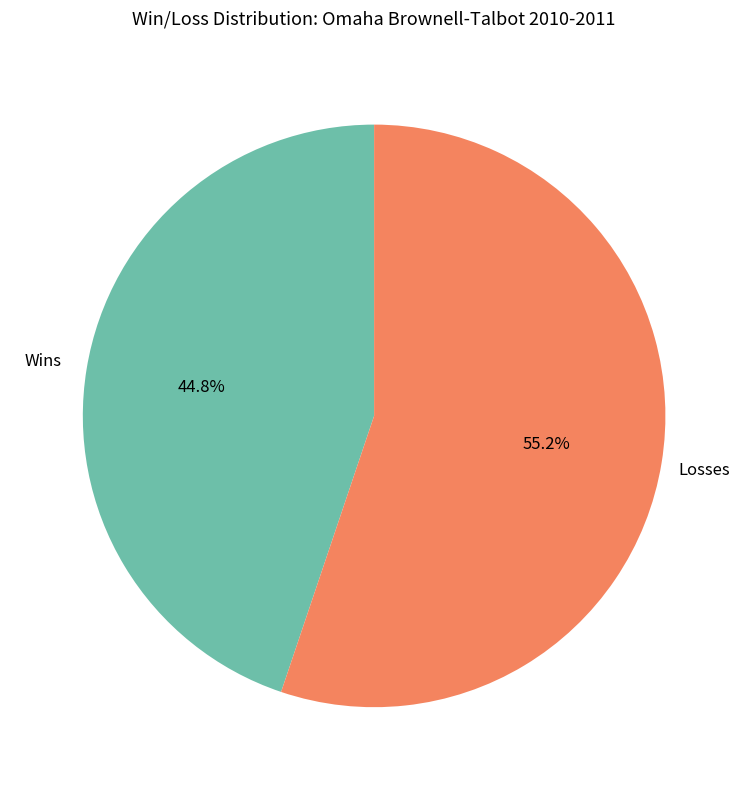

Is there any slice that represents more than half of the pie?

Yes